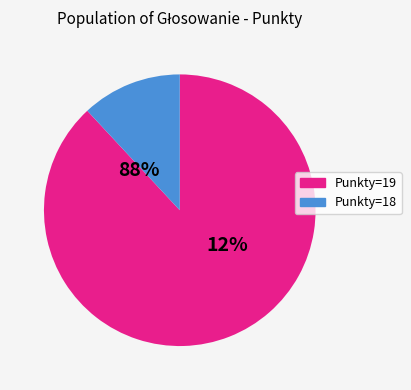

Does 8 represent more than half of the total?

No